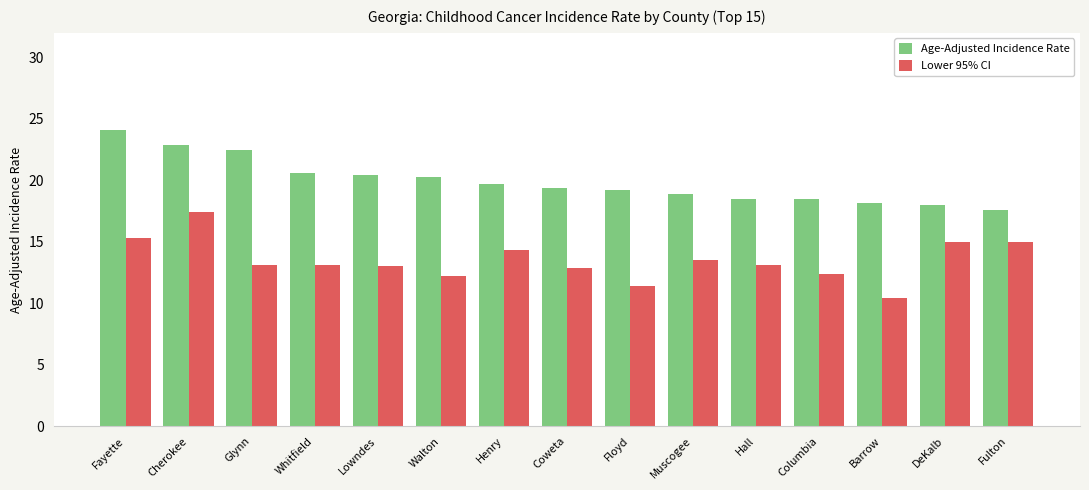

Rank the series by their average value, from lowest to highest.

Lower 95% CI, Age-Adjusted Incidence Rate